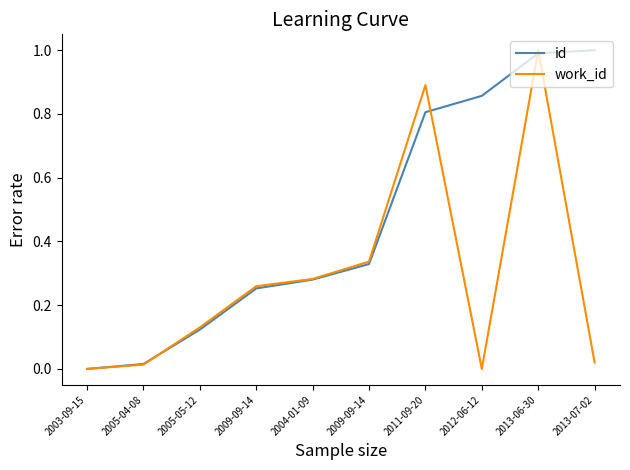

Which label corresponds to the smallest value in the chart?

2003-09-15